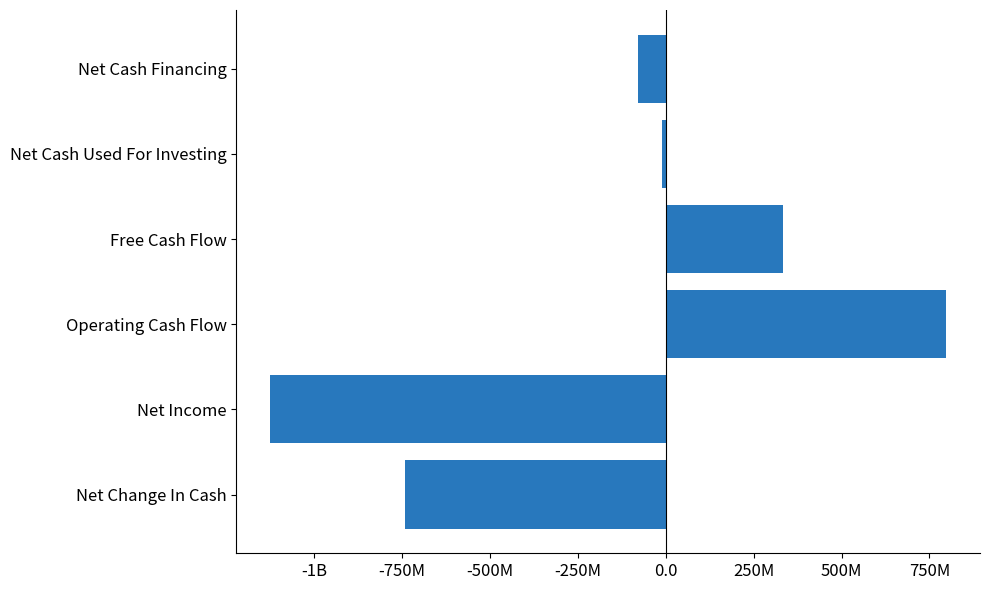

Does the chart contain any negative values?

Yes